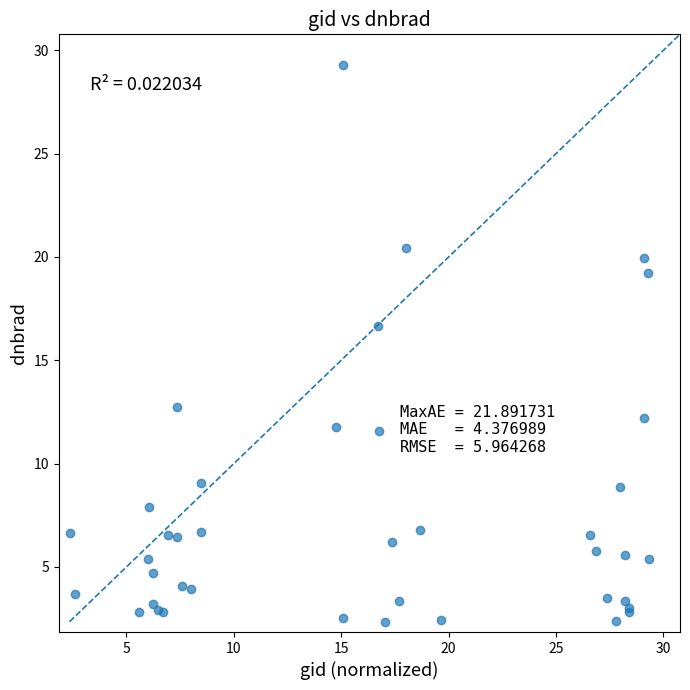

What Y value in the scatter plot is closest to 15?

16.7